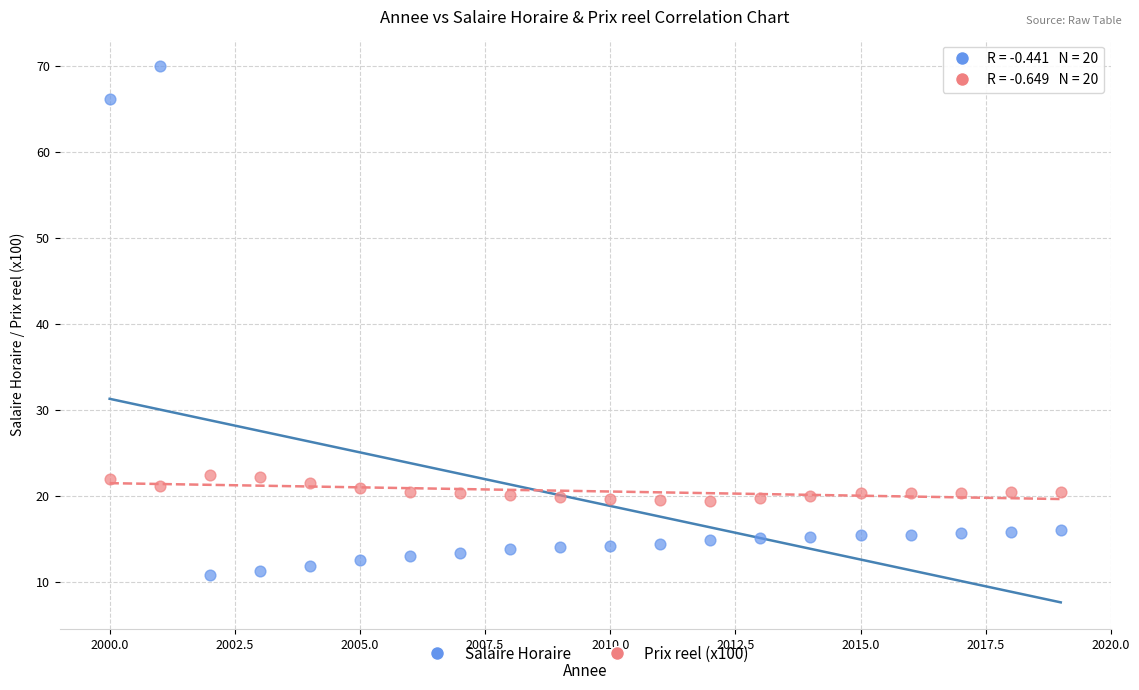

Which series reaches the maximum Y coordinate?

Salaire Horaire